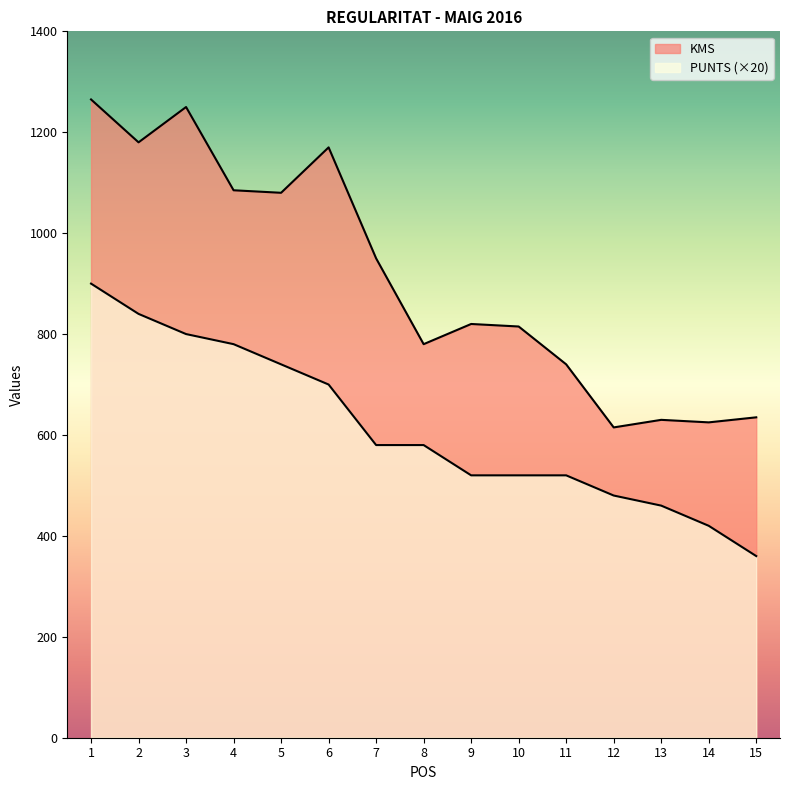

What is the sum of the PUNTS values at 3 and 11?

1320